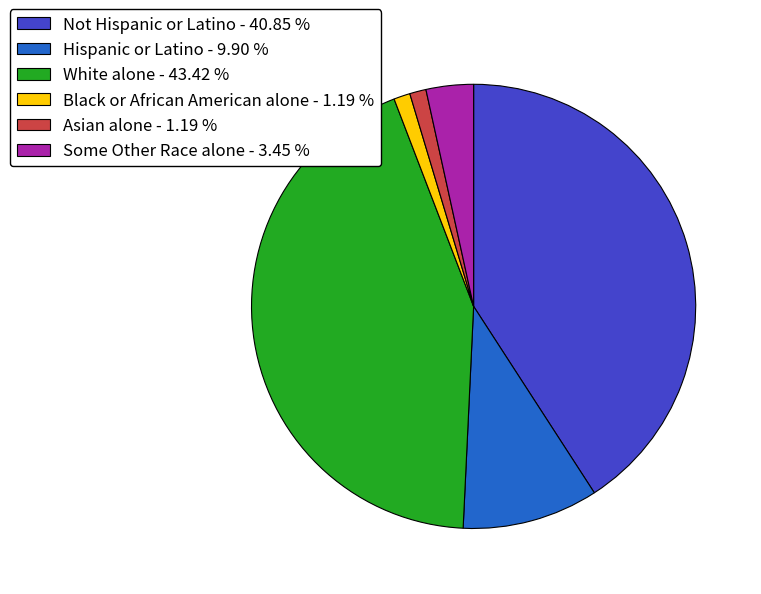

The Black or African American alone slice represents 1% of the pie. True or false?

True